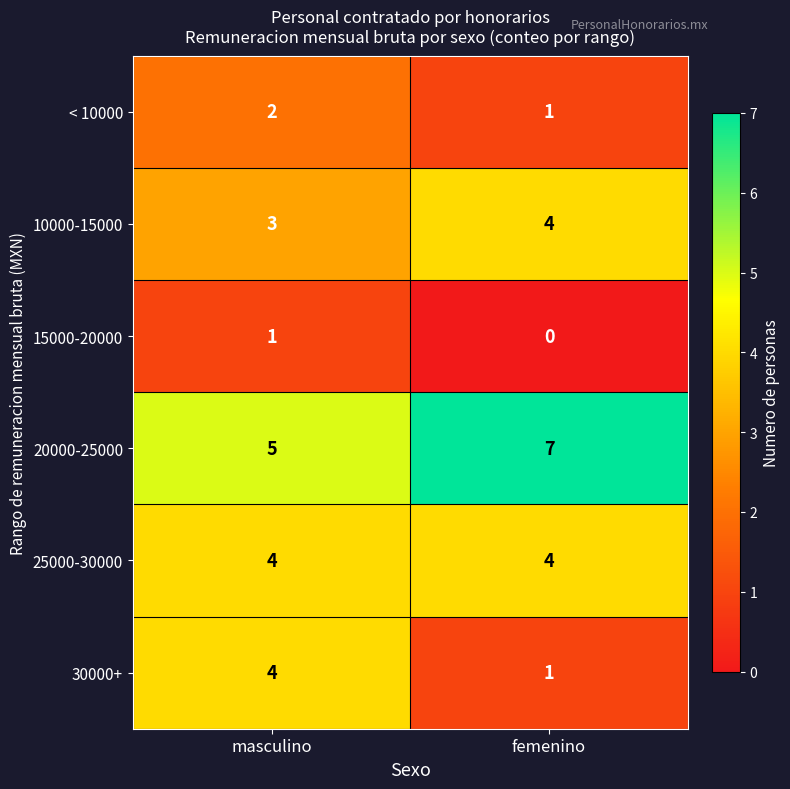

The value of < 10000 at masculino is 2. True or false?

True